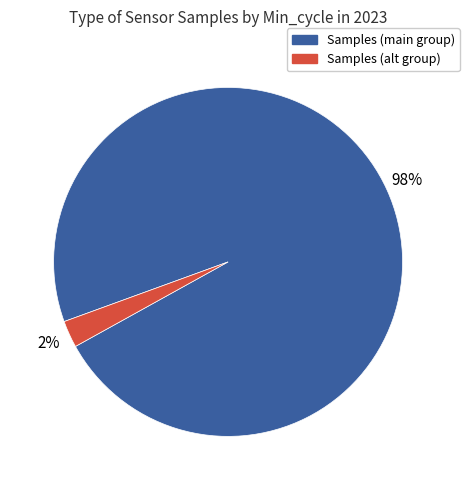

Do Samples (main group) and Samples (alt group) together represent more than half of the pie?

Yes